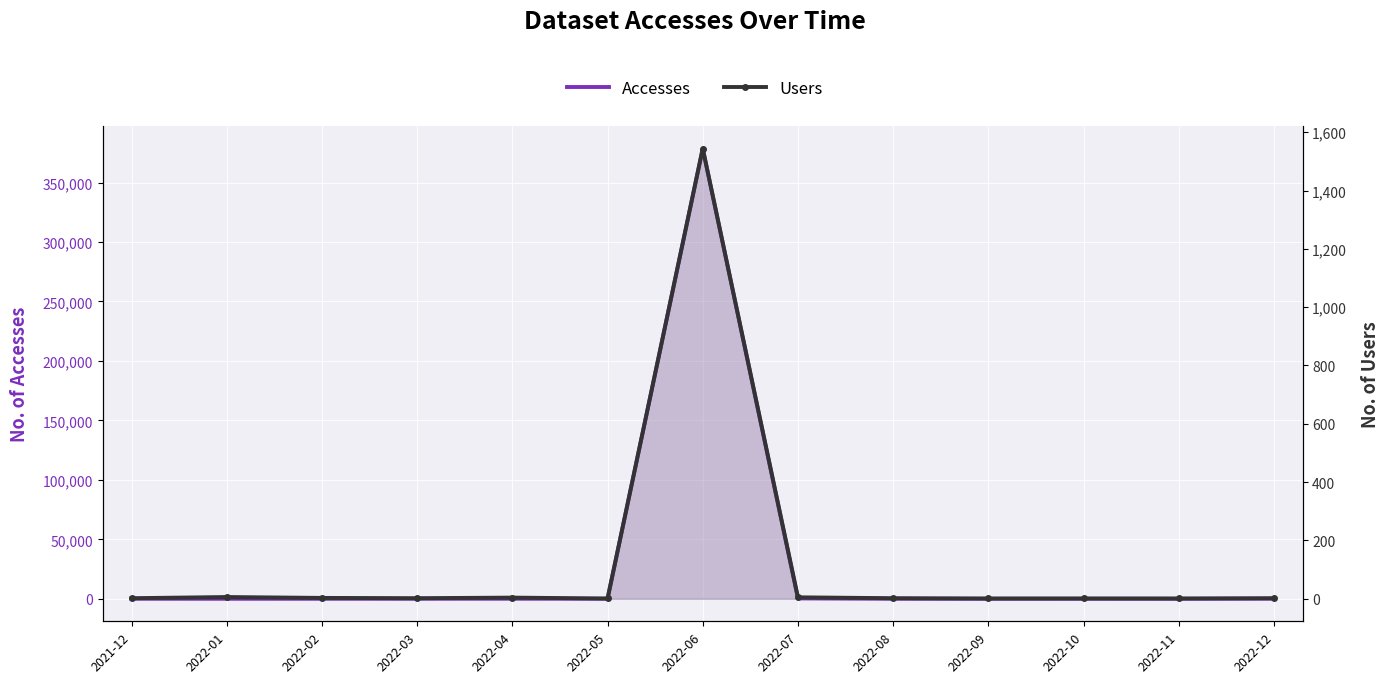

Read the Accesses value at 2022-07, to the nearest 50.

300